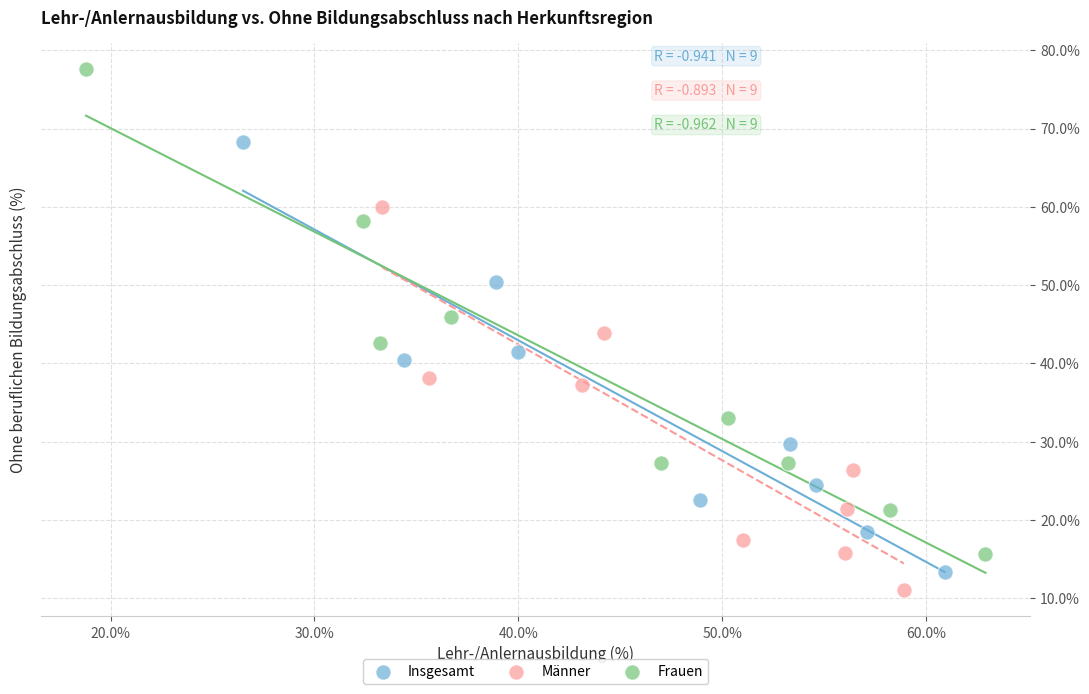

Which series contains the highest Y value?

Frauen